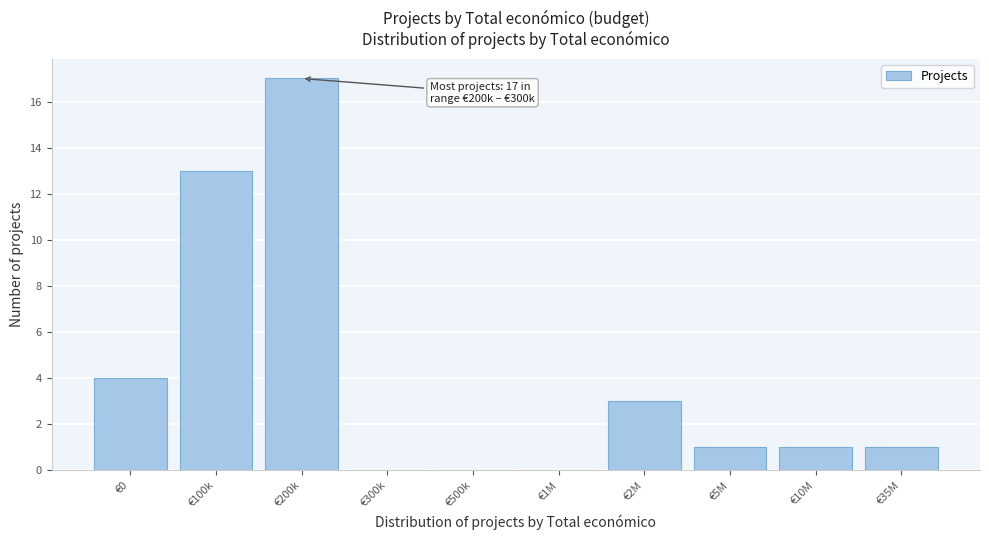

Reading right to left, list all the values displayed in this chart.

€35M=1	€10M=1	€5M=1	€2M=3	€1M=0	€500k=0	€300k=0	€200k=17	€100k=13	€0=4